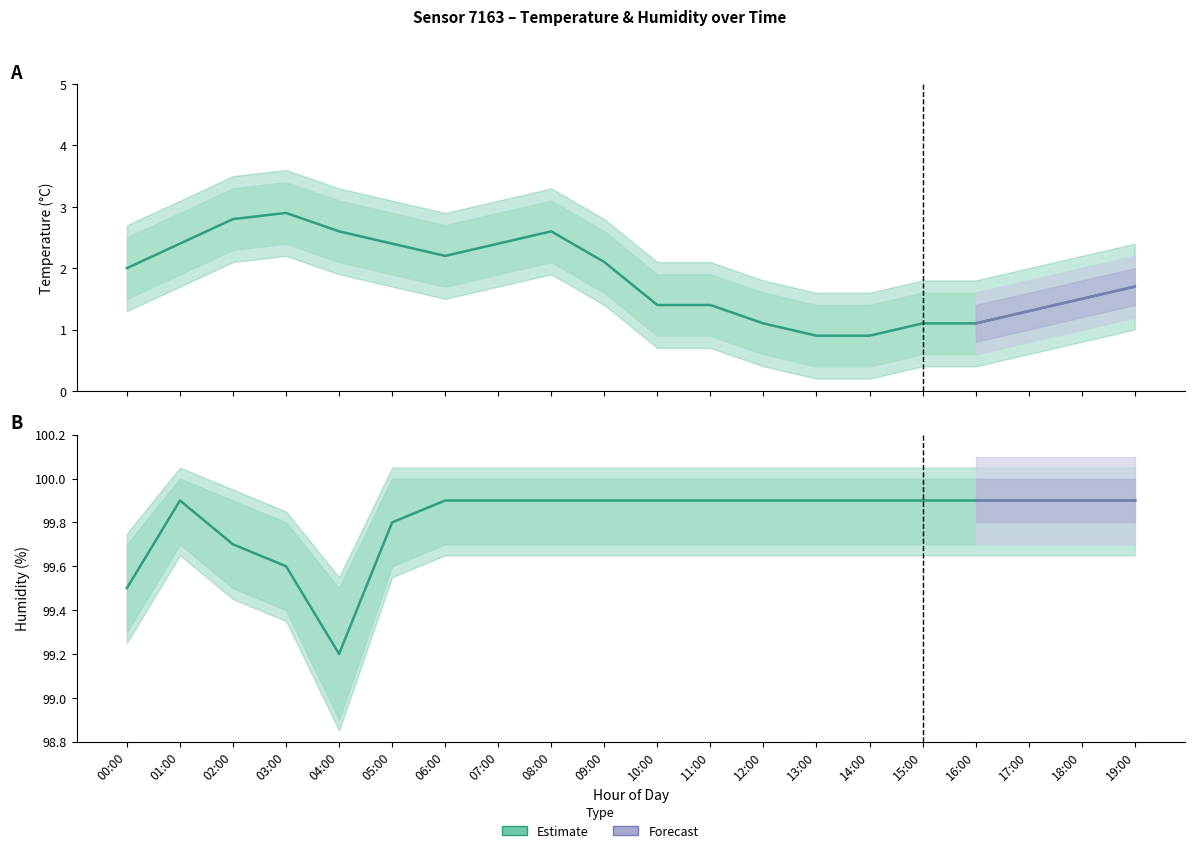

Which category has the highest value across all series?

01:00